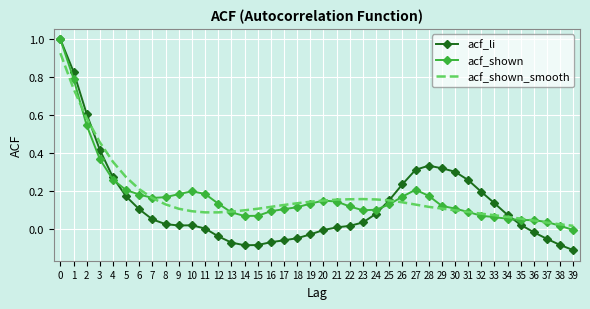

True or false: acf_li and acf_shown intersect in this chart.

True